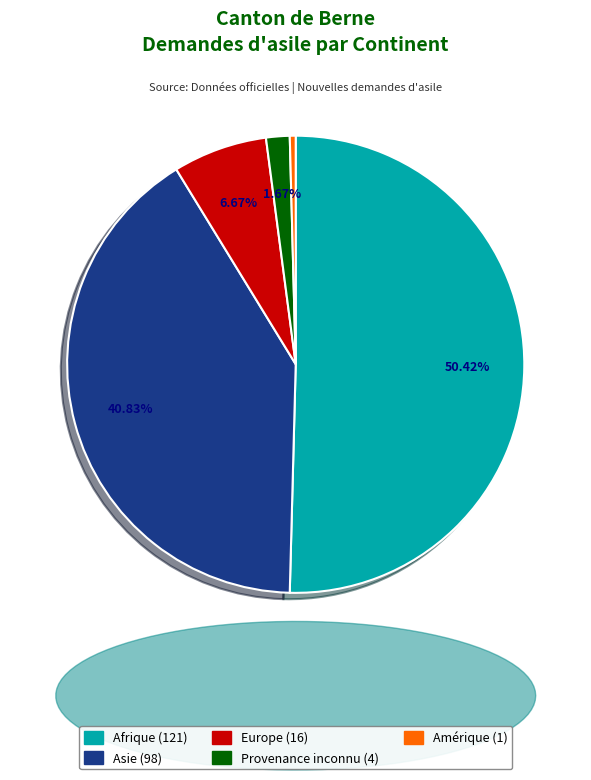

Does any single category account for the majority?

Yes